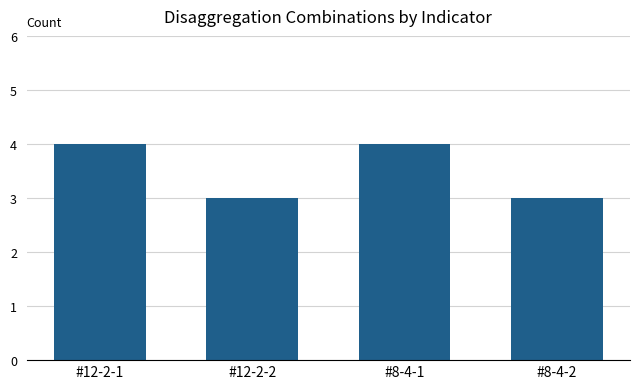

Does the chart contain any negative values?

No